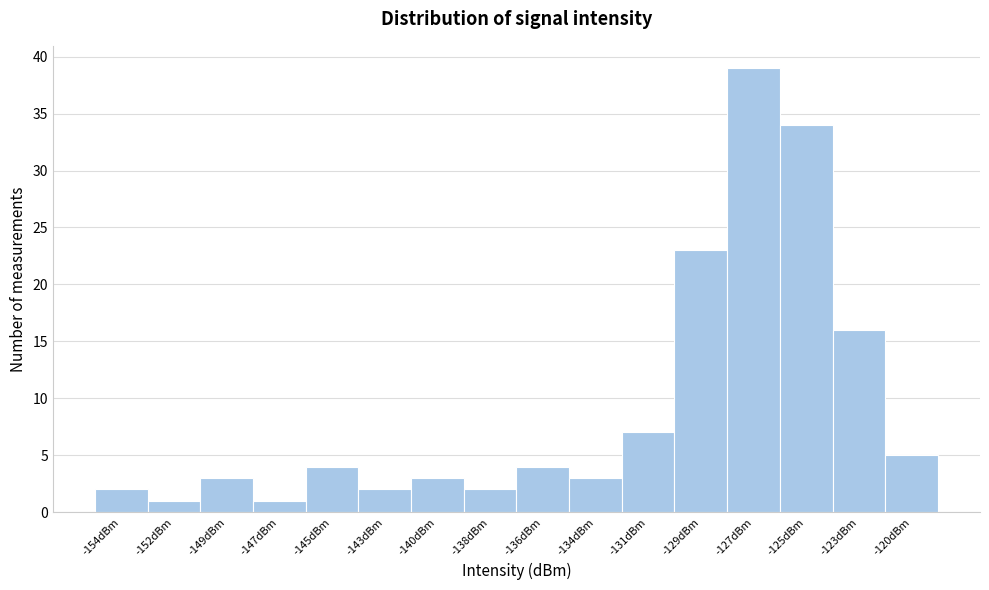

Reading left to right, what are all the values shown in this chart?

-154dBm=2	-152dBm=1	-149dBm=3	-147dBm=1	-145dBm=4	-143dBm=2	-140dBm=3	-138dBm=2	-136dBm=4	-134dBm=3	-131dBm=7	-129dBm=23	-127dBm=39	-125dBm=34	-123dBm=16	-120dBm=5